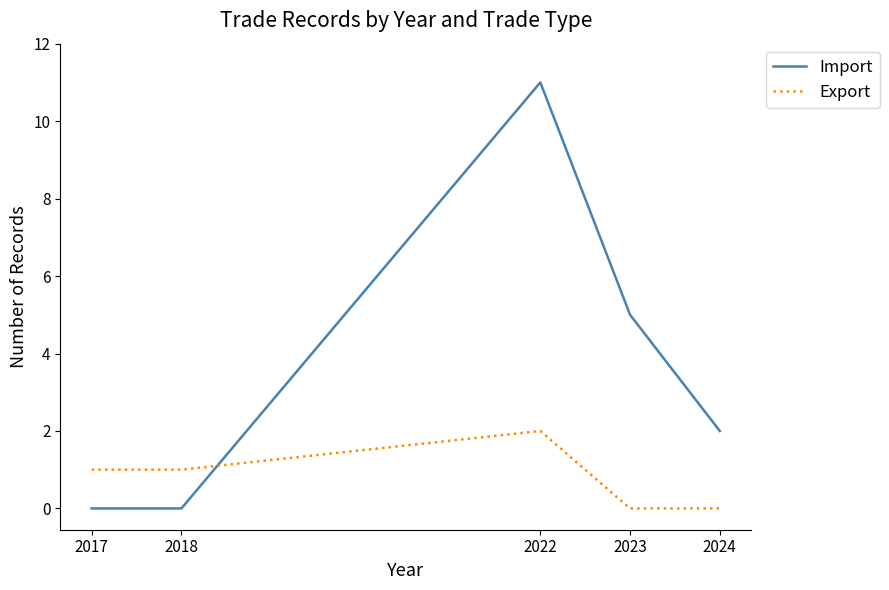

How many intersections are there between Import and Export?

1